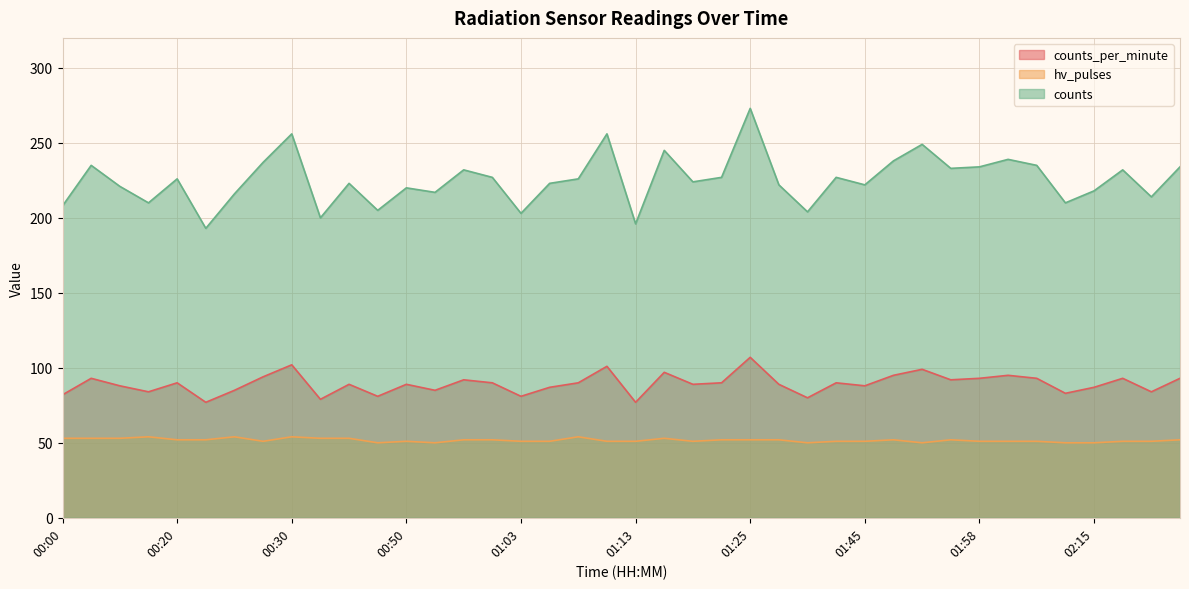

Is it true that counts equals 237 at 00:28?

True